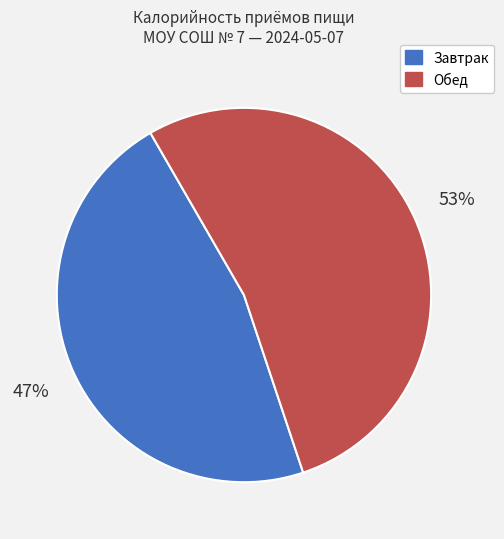

Do Обед and Завтрак together represent more than half of the pie?

Yes